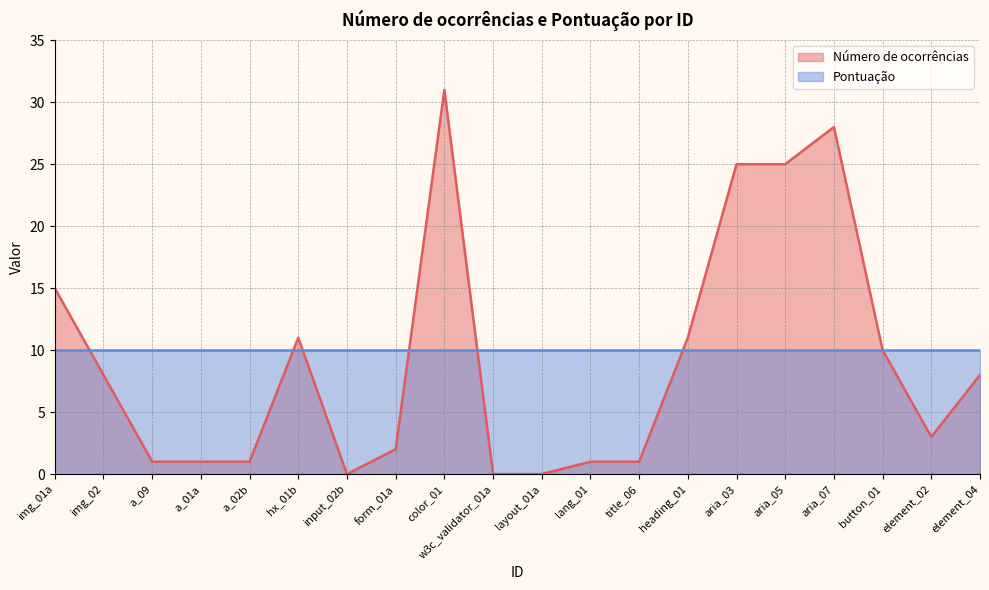

Which category has the highest value across all series?

color_01